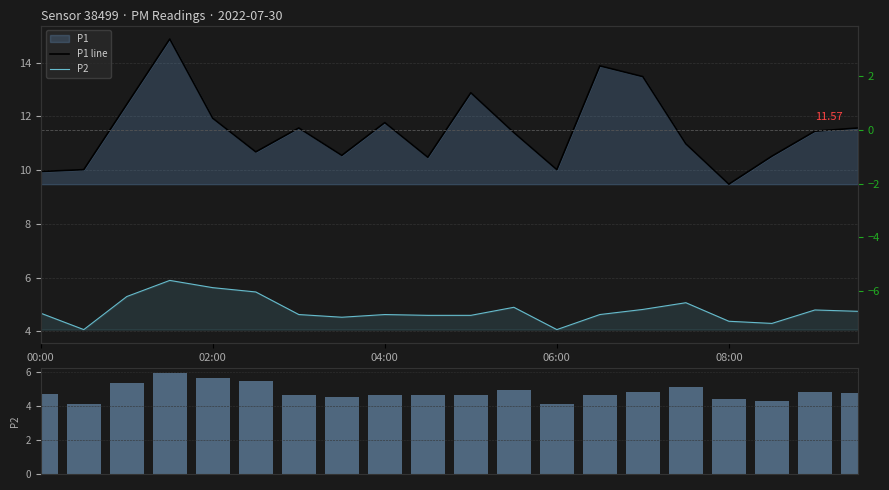

Between 14 and 04:00, which is larger?

14